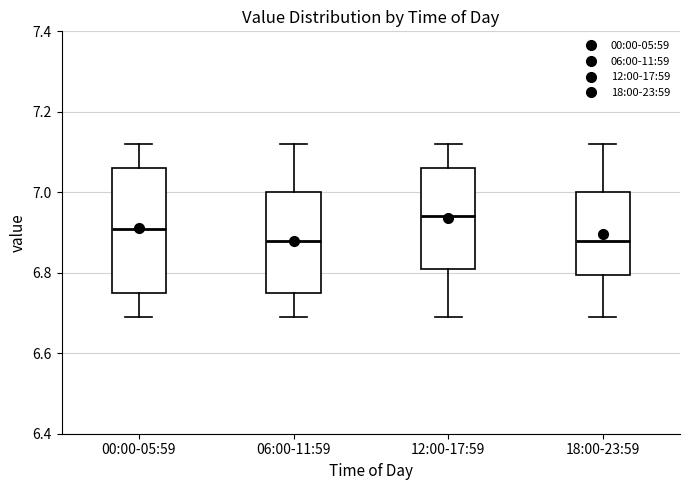

Where is the upper edge of the box for 18:00-23:59 on the y-axis? The values are not printed on the chart, so give them approximately, as read against the axis.

7.00